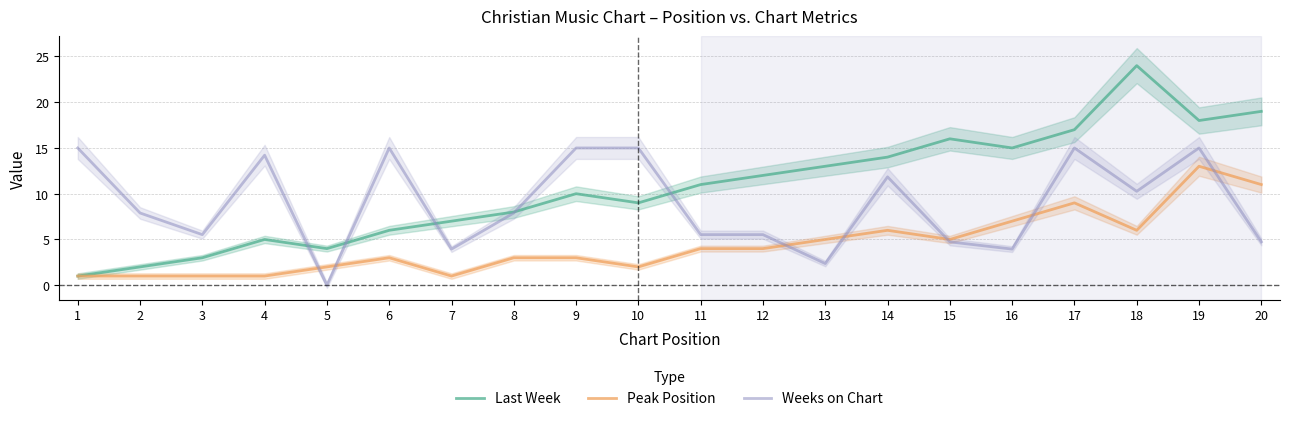

True or false: Last Week and Peak Position intersect in this chart.

False